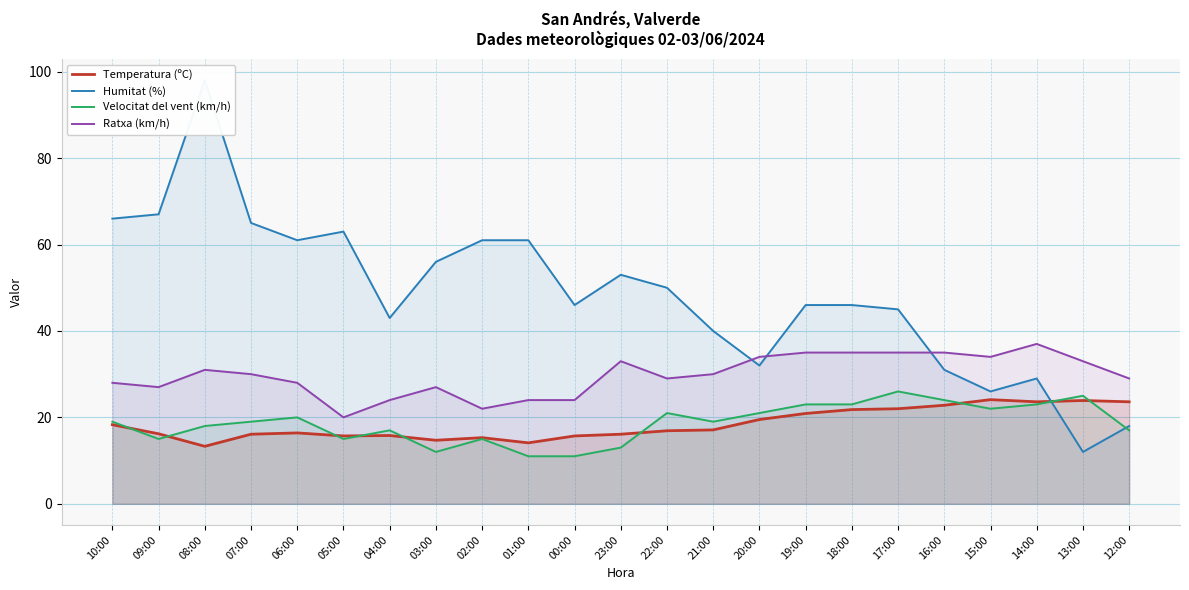

The Velocitat del vent (km/h) series shows 19.0 at 21:00. True or false?

True